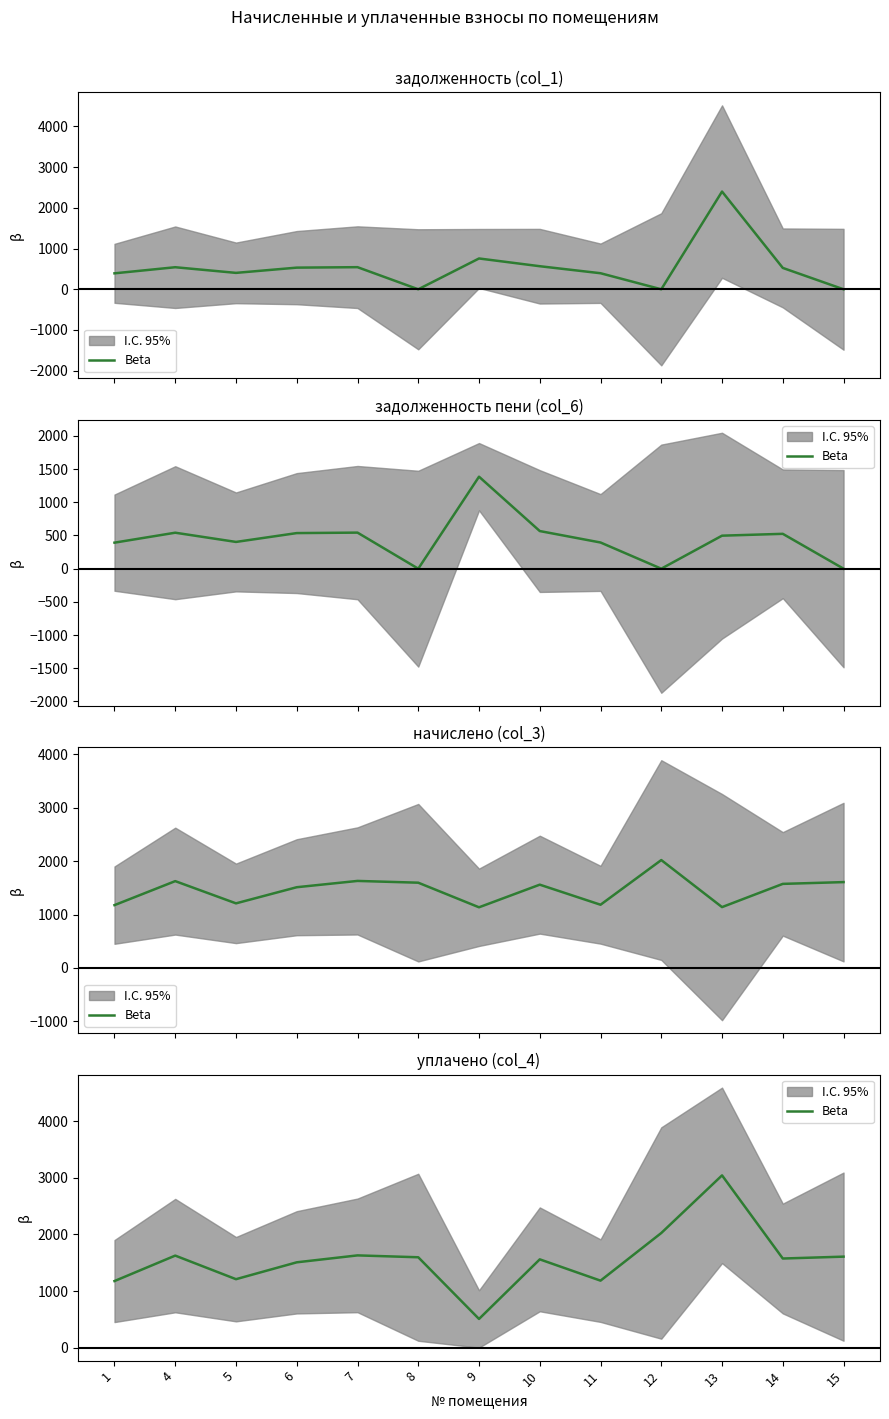

Reading left to right, transcribe all the data shown in this chart.

1176.2	1626.0	1209.3	1507.4	1629.7	1596.5	506.9	1559.6	1183.5	2025.0	3043.1	1574.3	1607.5